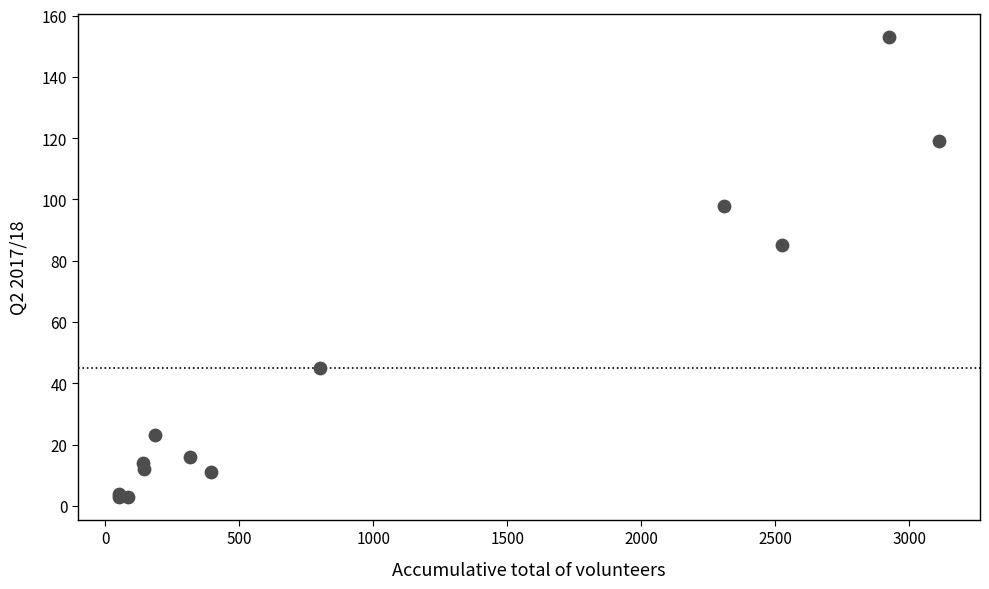

What Y value in the scatter plot is closest to 78?

85